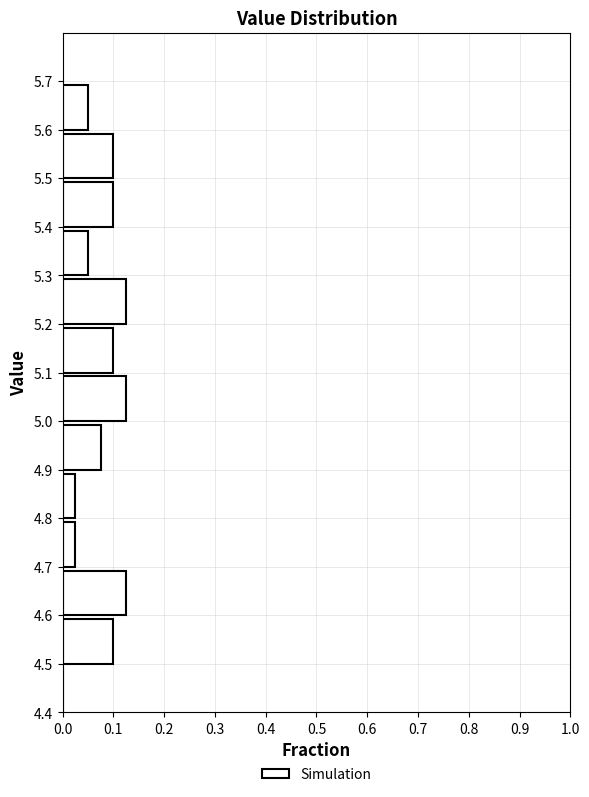

How long is the bar that spans 4.5 to 4.6 on the y-axis? The values are not printed on the chart, so give them approximately, as read against the axis.

0.10